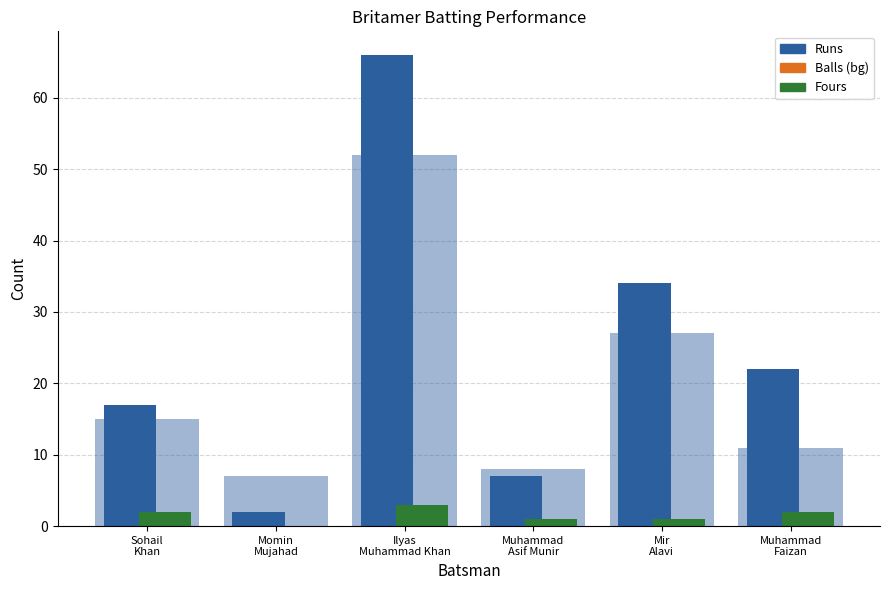

Is it true that Fours equals 2 at Ilyas
Muhammad Khan?

False